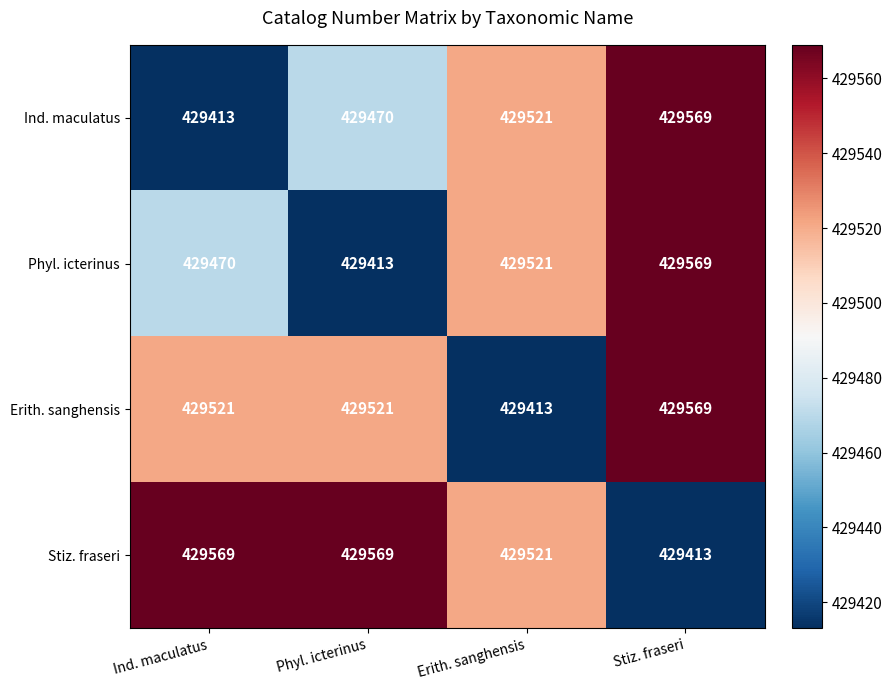

Reading left to right, extract all data points from this chart.

Ind. maculatus: Ind. maculatus=429413	Phyl. icterinus=429470	Erith. sanghensis=429521	Stiz. fraseri=429569
Phyl. icterinus: Ind. maculatus=429470	Phyl. icterinus=429413	Erith. sanghensis=429521	Stiz. fraseri=429569
Erith. sanghensis: Ind. maculatus=429521	Phyl. icterinus=429521	Erith. sanghensis=429413	Stiz. fraseri=429569
Stiz. fraseri: Ind. maculatus=429569	Phyl. icterinus=429569	Erith. sanghensis=429521	Stiz. fraseri=429413